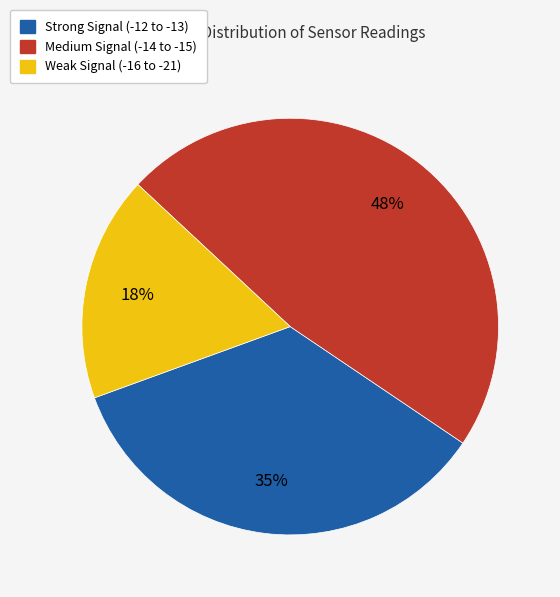

How many slices are in this pie chart?

3